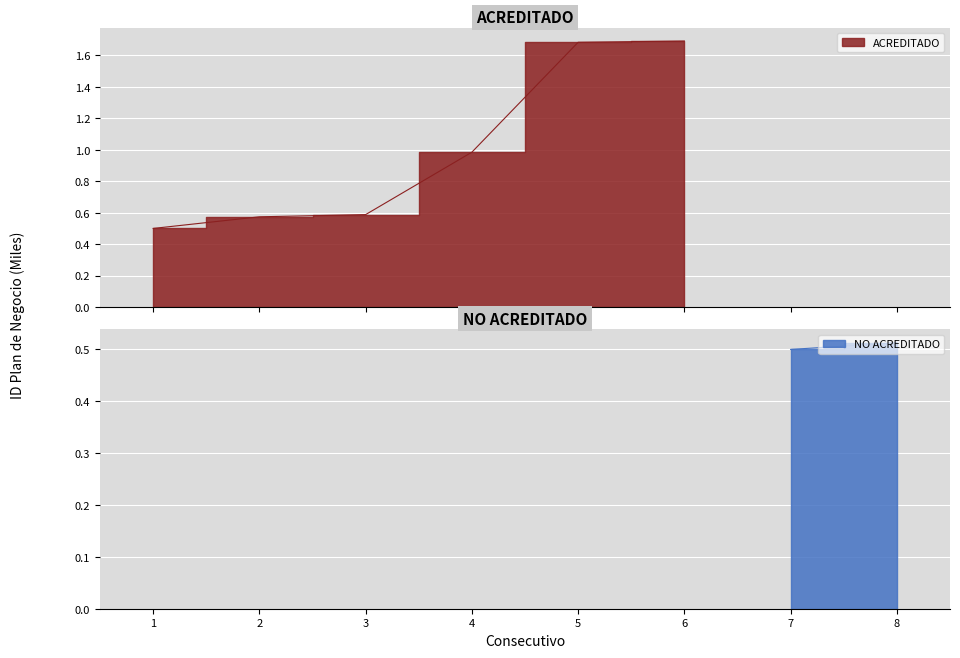

Which label corresponds to the largest value in the chart?

6